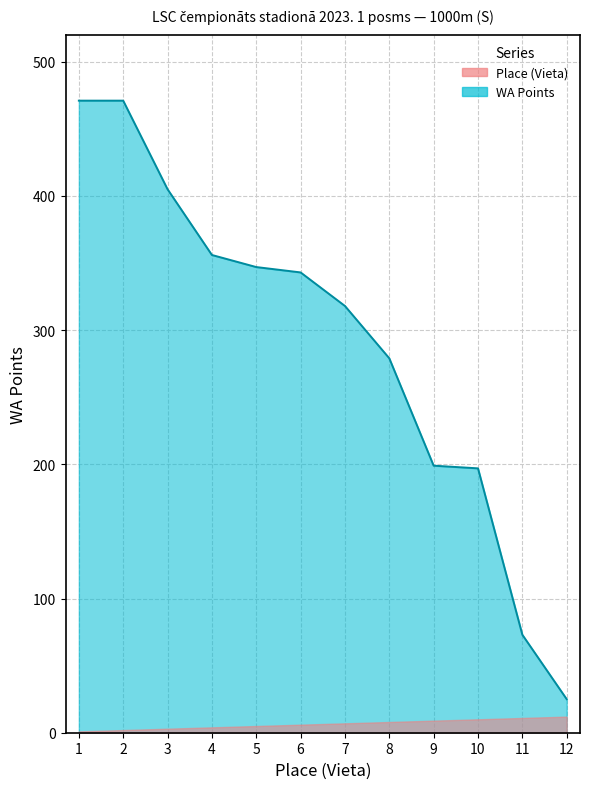

At which category does the chart reach its peak across all series?

1